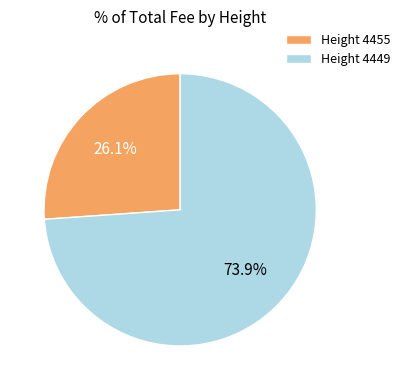

Which slice is the smallest?

Height 4455